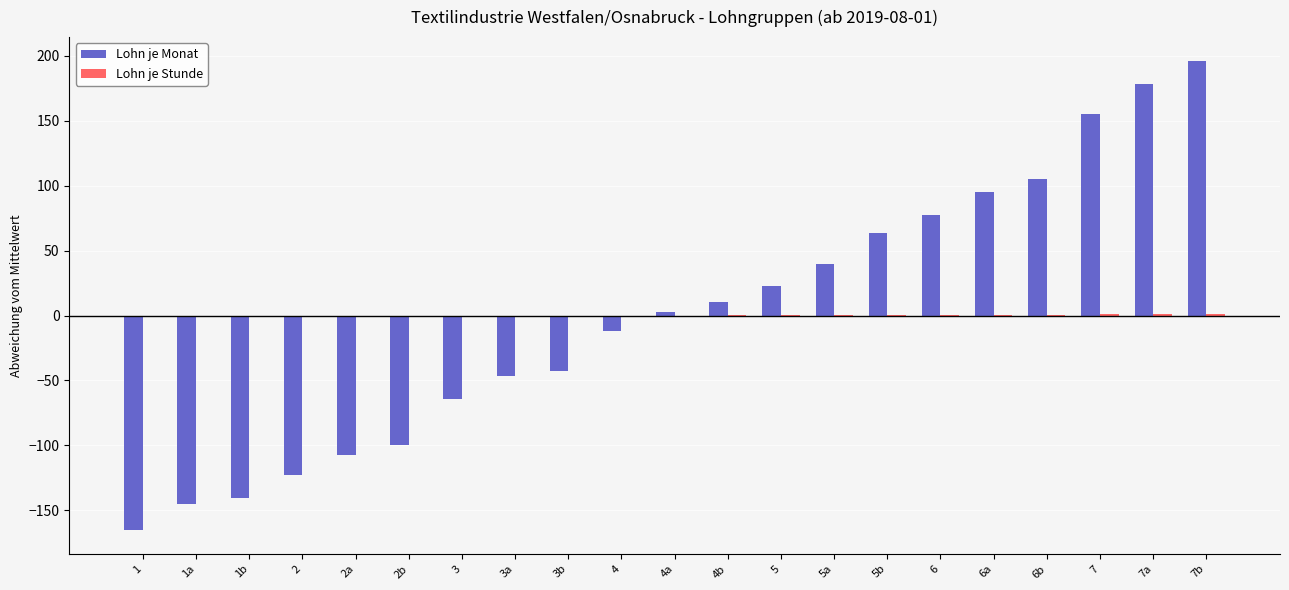

At which category is the sum across all series the highest?

7b